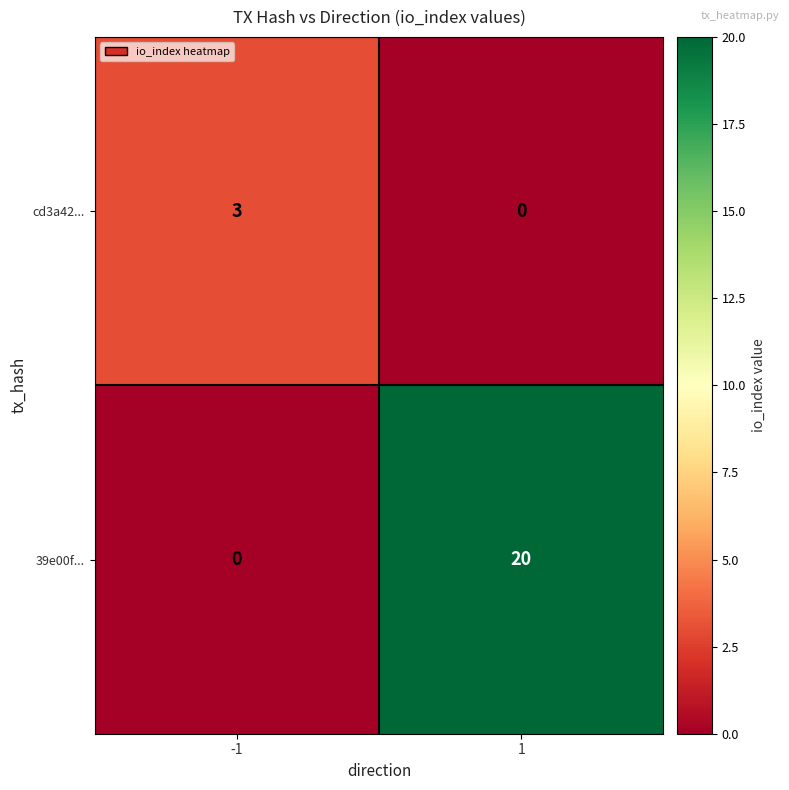

Reading left to right, transcribe all the data shown in this chart.

cd3a42...: -1=3	1=0
39e00f...: -1=0	1=20